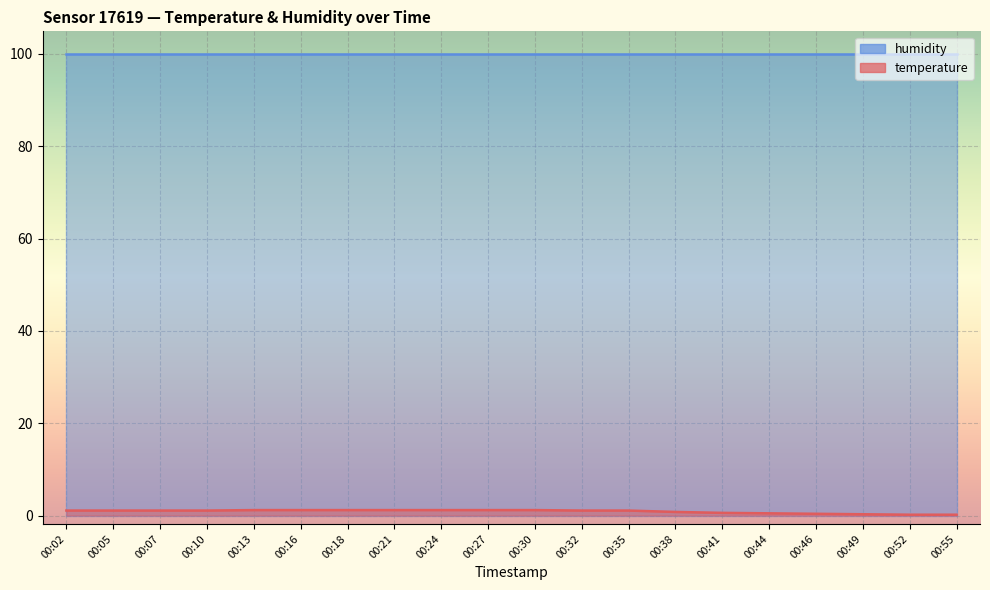

True or false: there are more than 2 points higher than both neighbors.

False